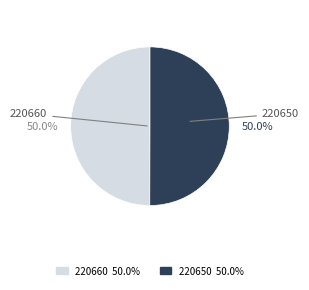

Is it true that 220660 is 1% of the pie?

False